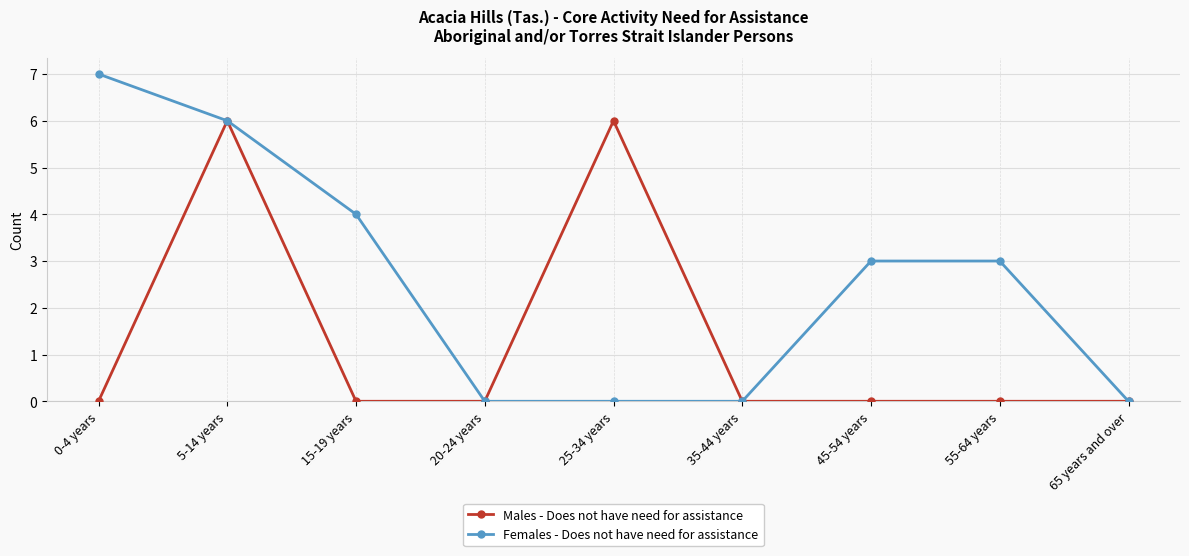

Where is the first local maximum for Males - Does not have need for assistance?

5-14 years